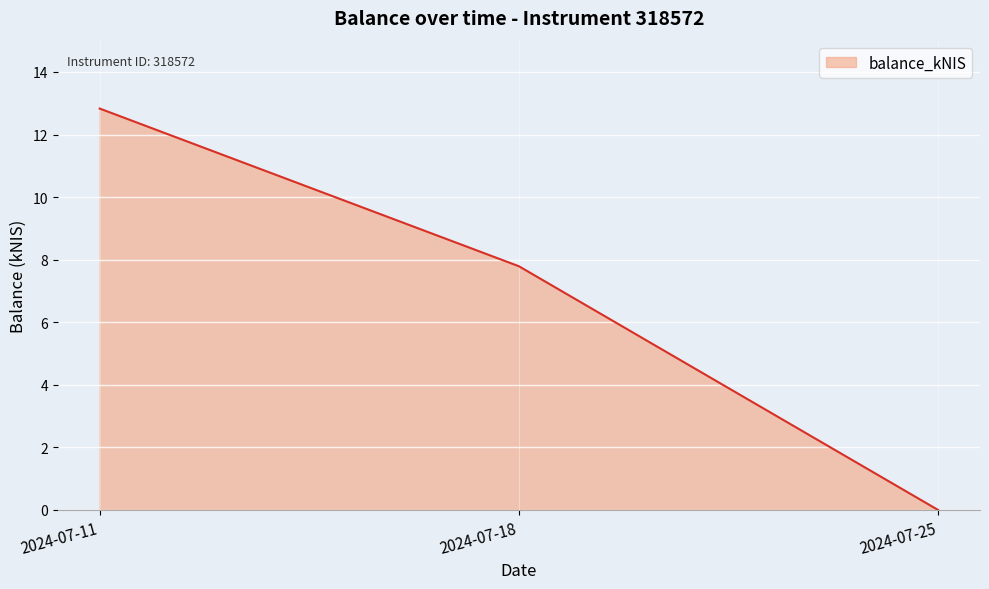

True or false: the data shows 0.0 at 2024-07-25.

True